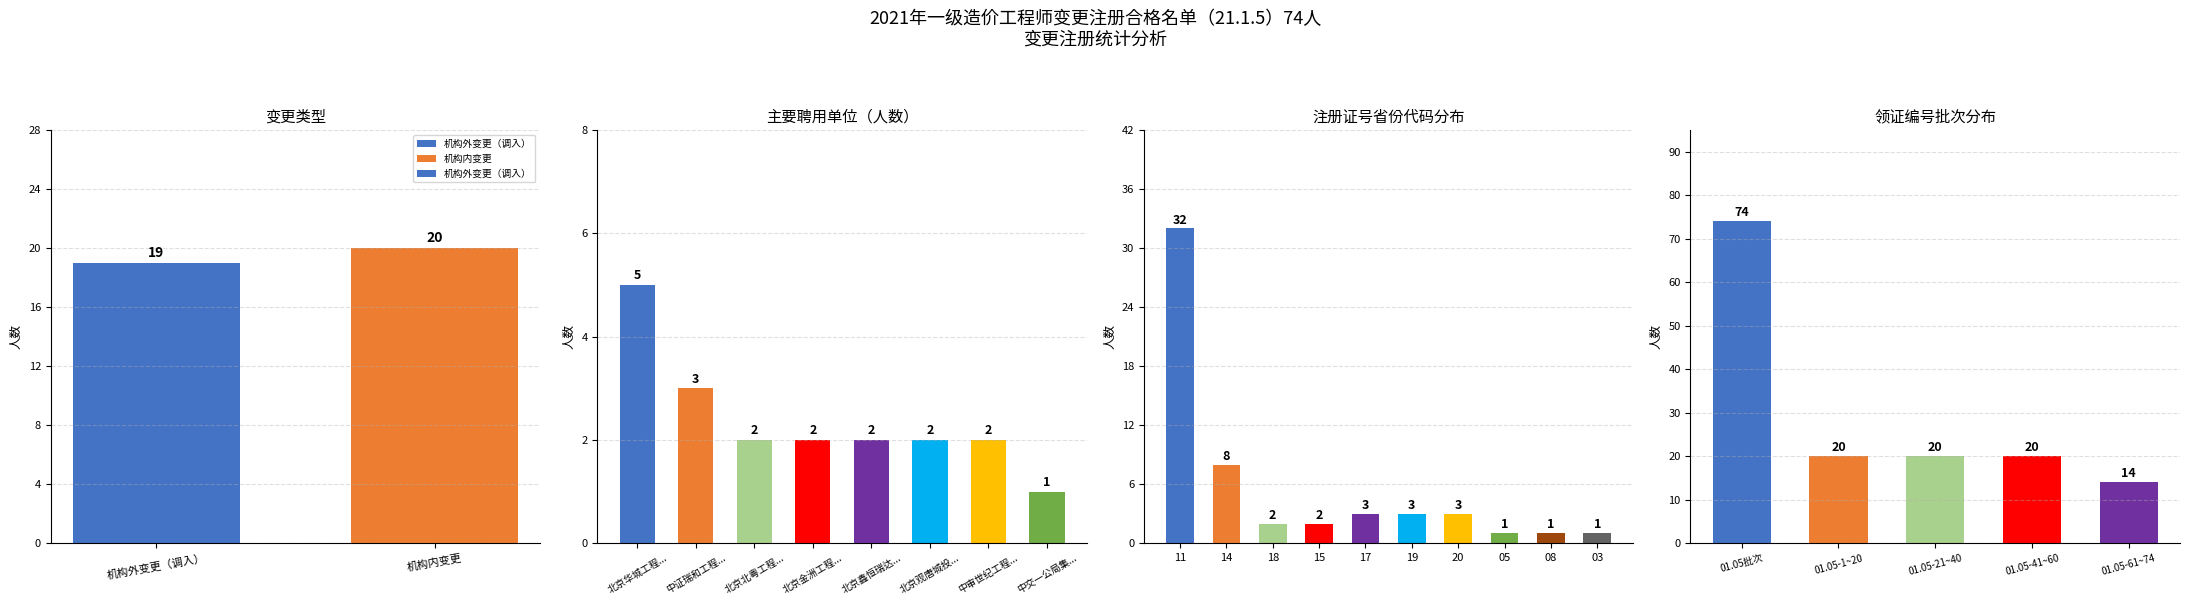

What is the difference between the maximum and minimum values?

1